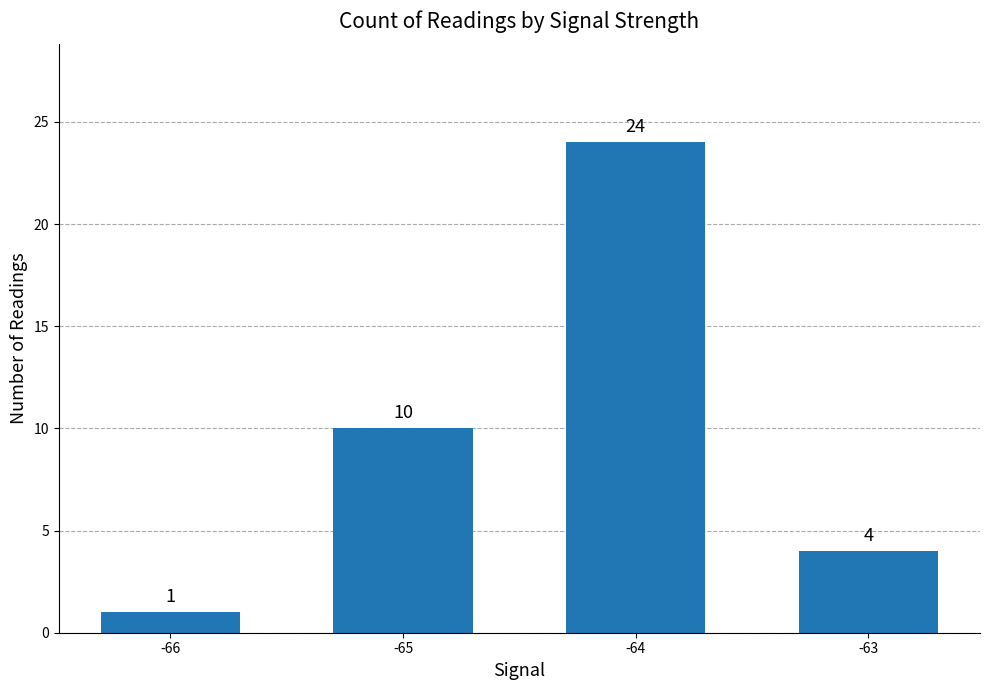

The chart shows a value of 4 at -65. True or false?

False